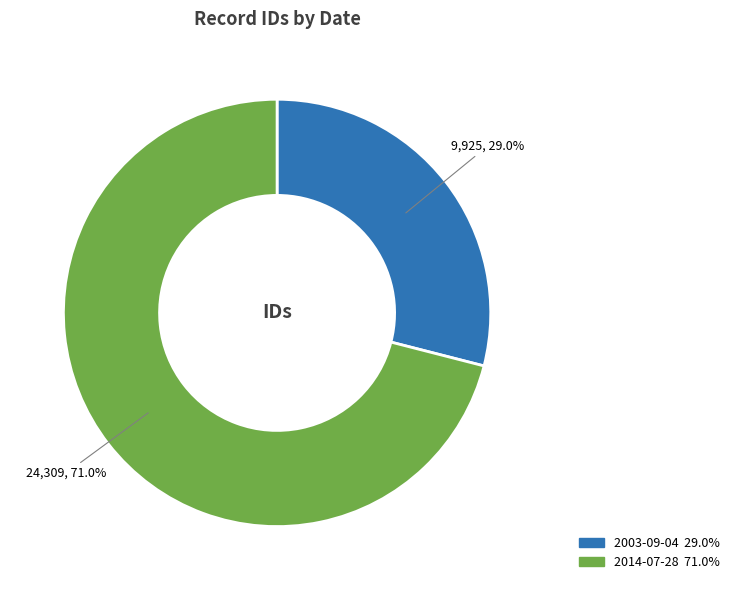

Is it true that 2003-09-04 is 29% of the pie?

True